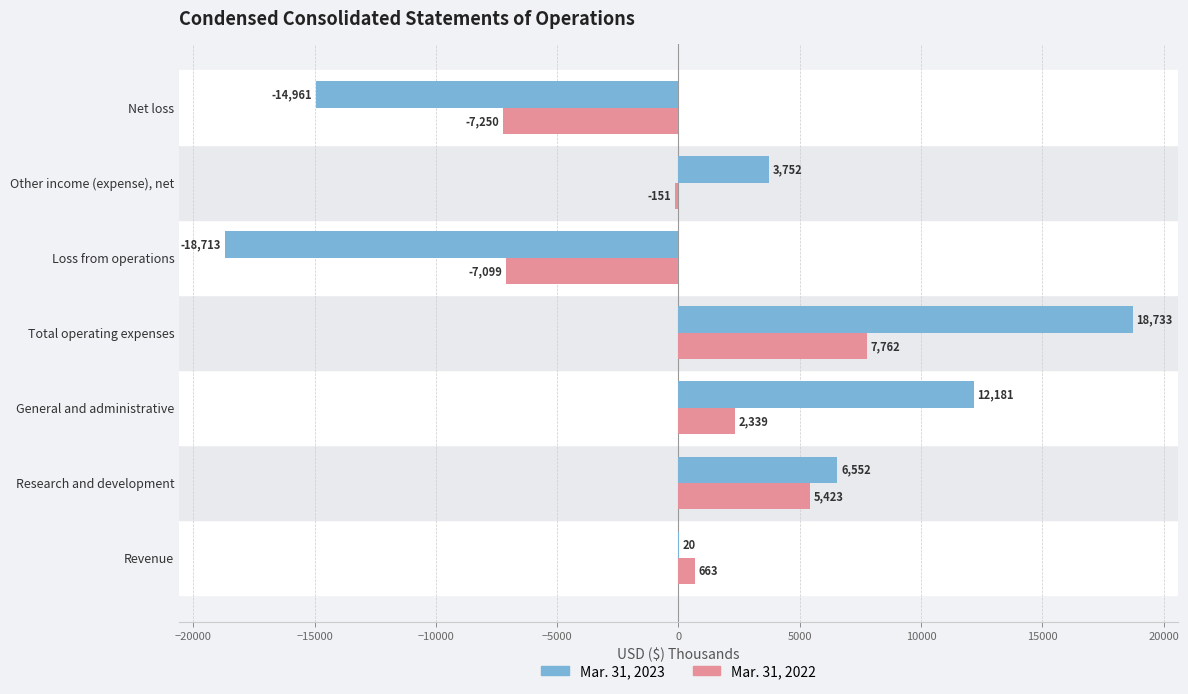

Is it true that Mar. 31, 2023 equals 3752 at Other income (expense), net?

True